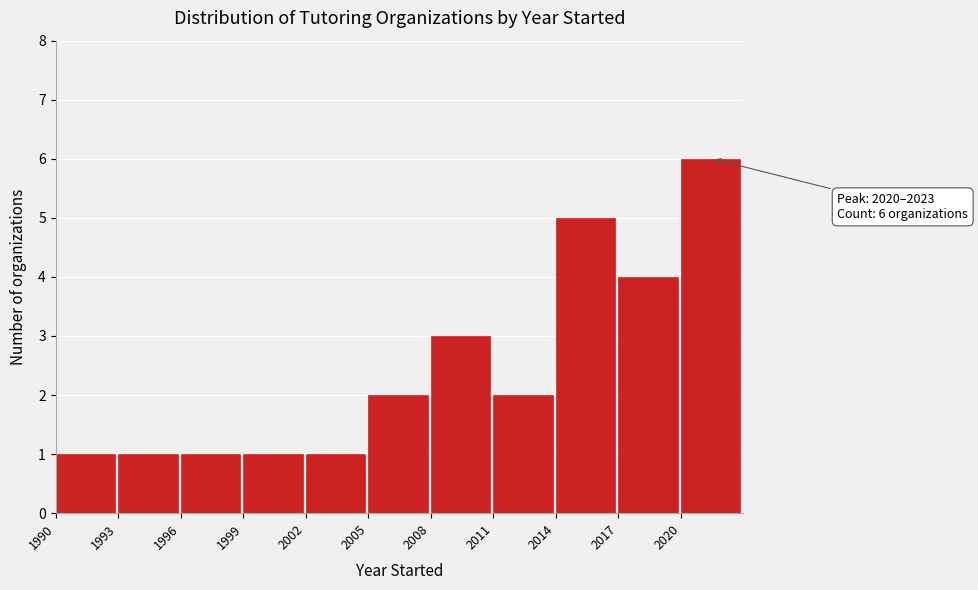

Over which range of the x-axis is the bar tallest?

2020 to 2023